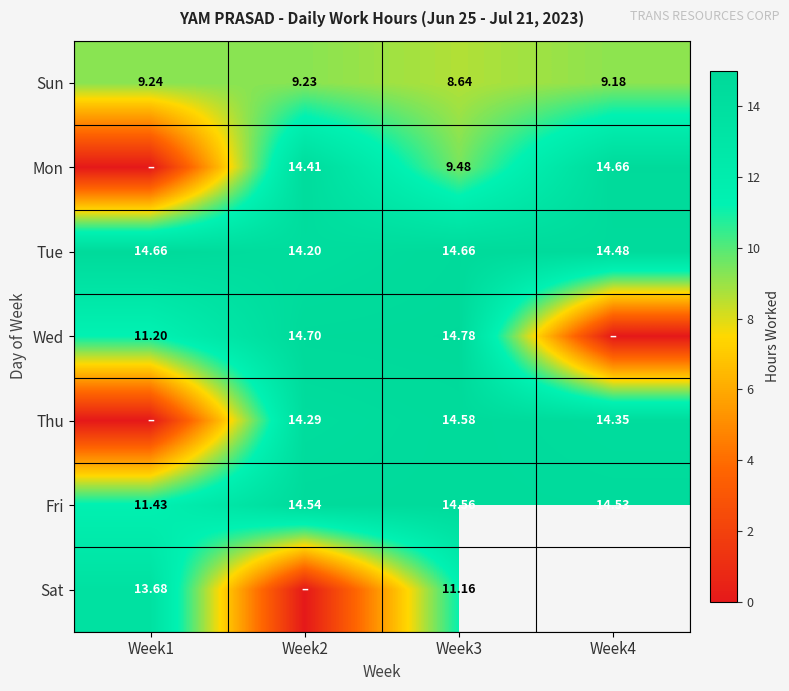

How many data points in Fri are less than 14?

1